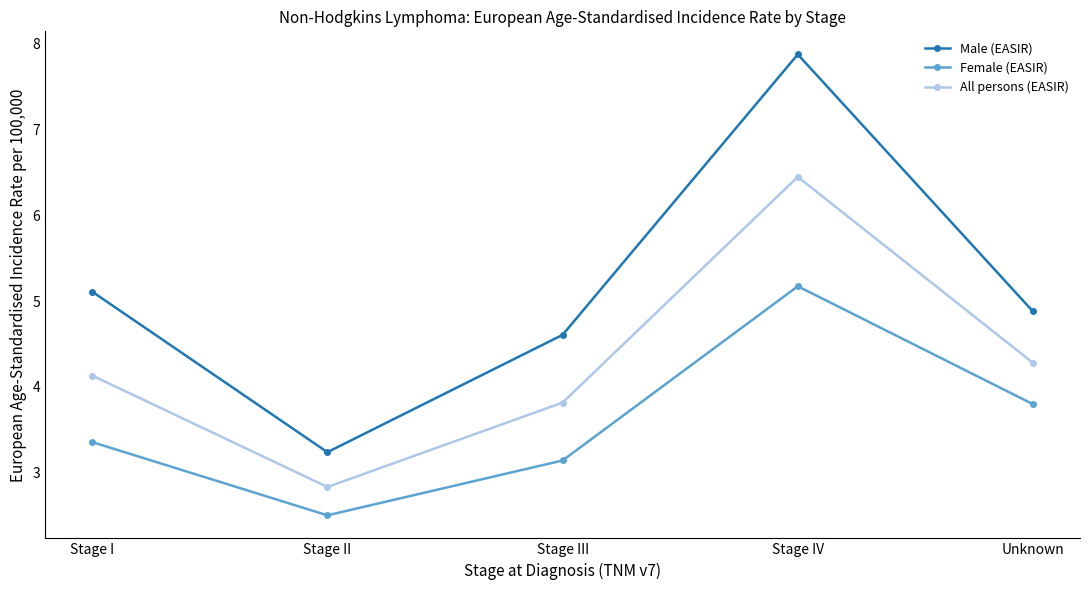

What is the minimum value for All persons (EASIR)?

2.8